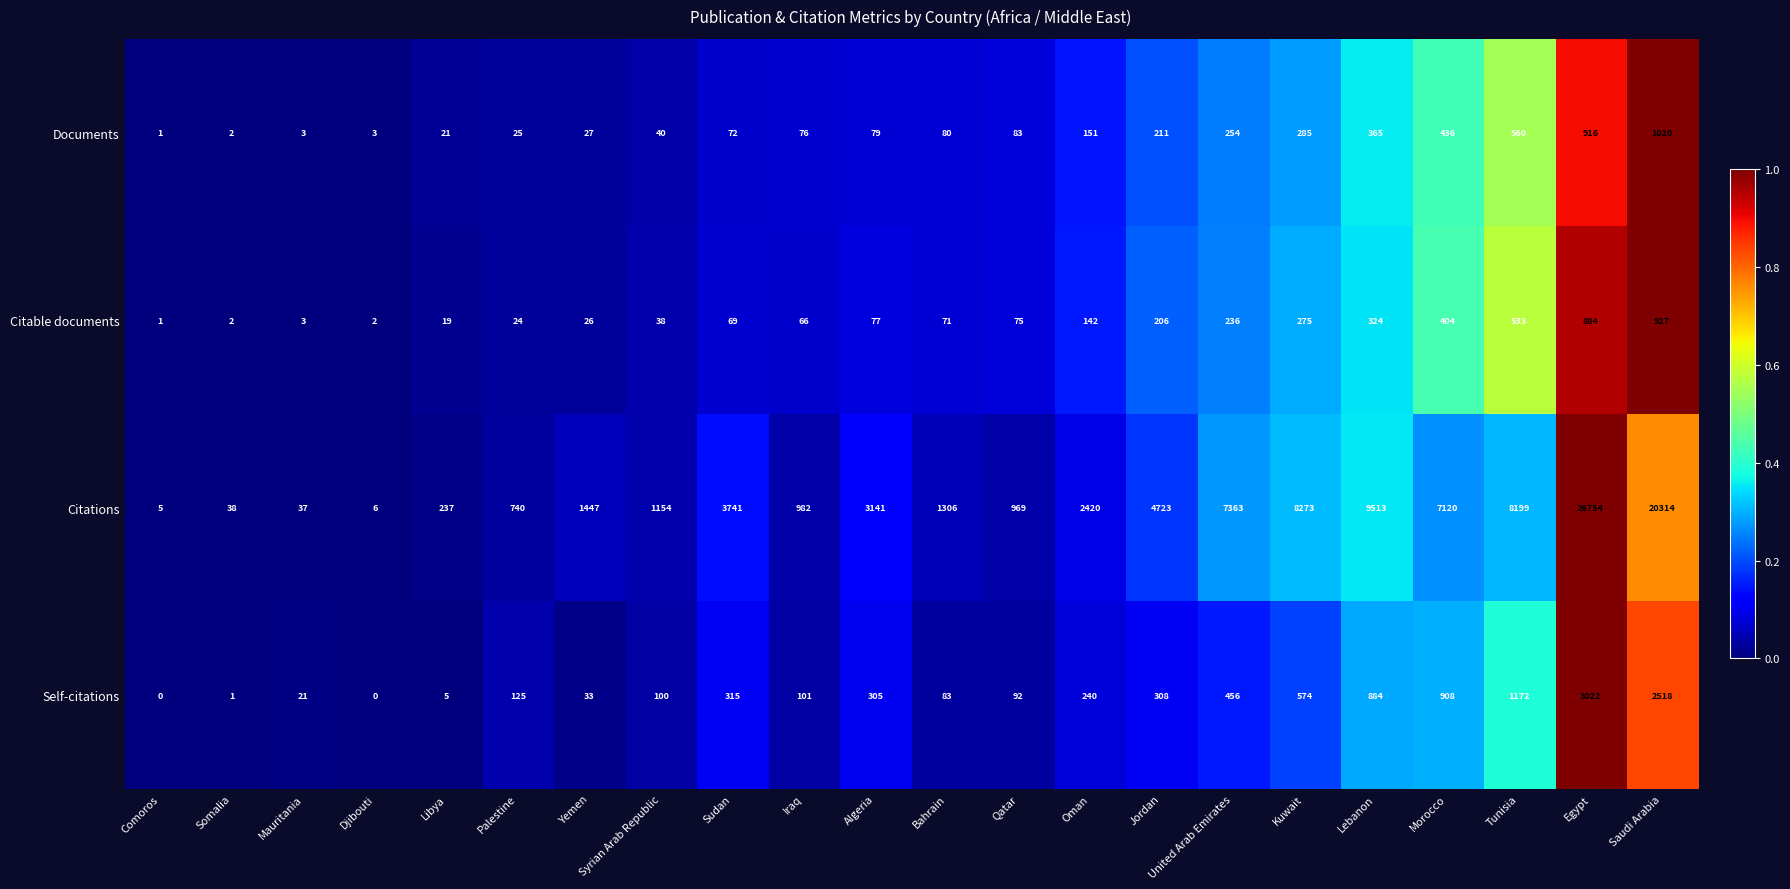

What is the sum of the Documents values at Morocco and Mauritania?

439